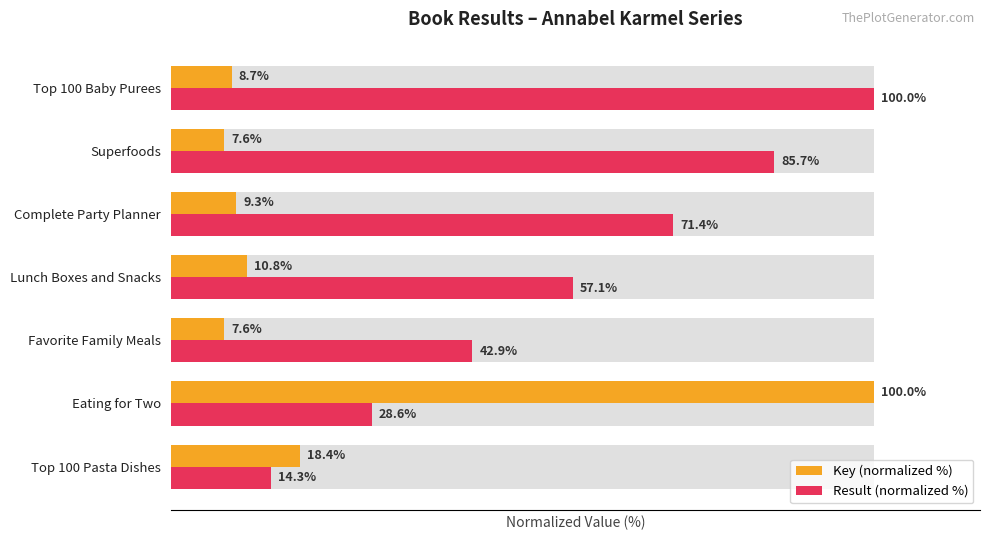

How many bars are there in total?

14